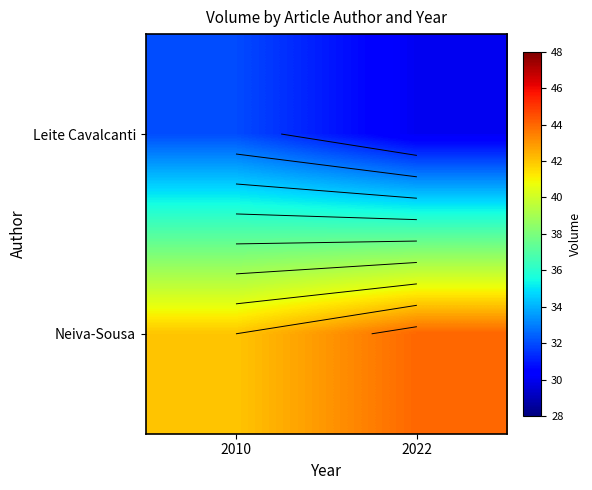

Which category has the highest value in the Leite Cavalcanti series?

2010